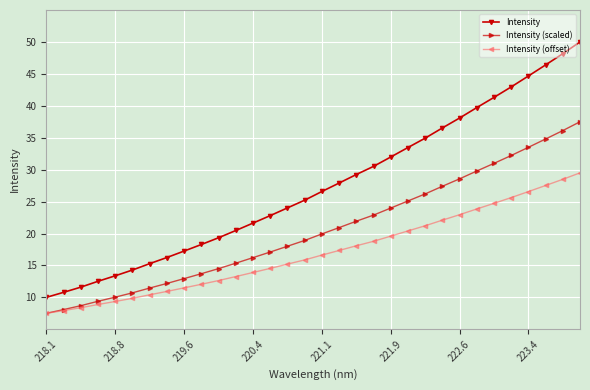

True or false: Intensity (scaled) has more than 0 interior local peaks.

False